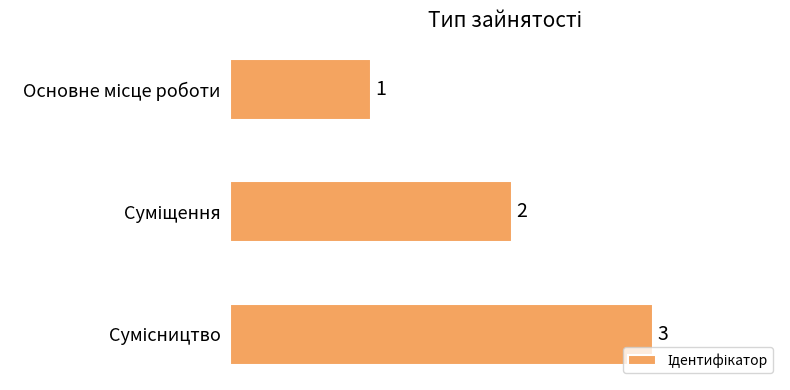

What is the greatest value displayed?

3